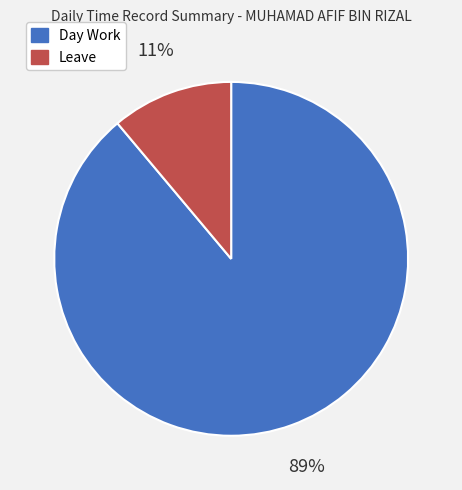

Count the number of slices in the pie.

2